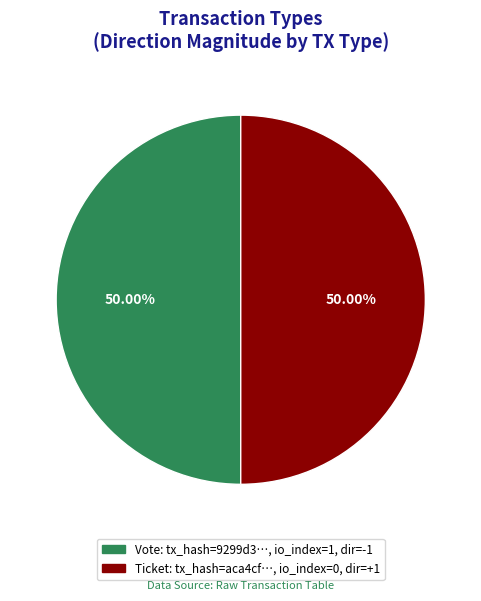

How many slices are in this pie chart?

2